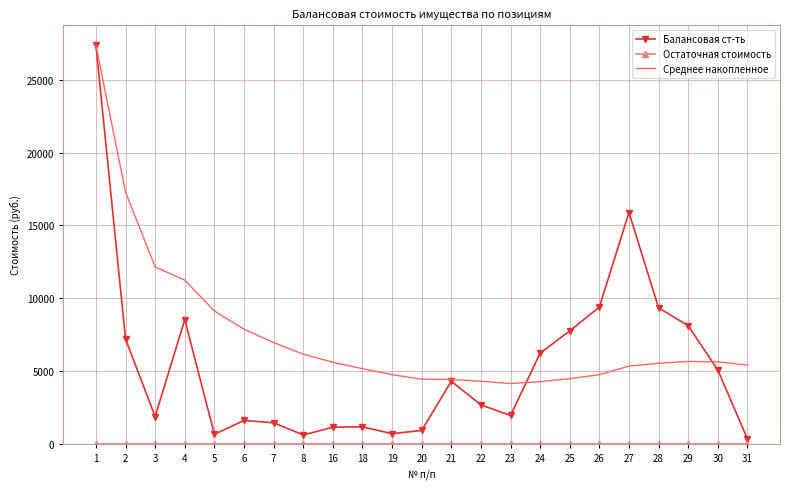

In Балансовая ст-ть, how many points are lower than both neighbors (excluding endpoints)?

5